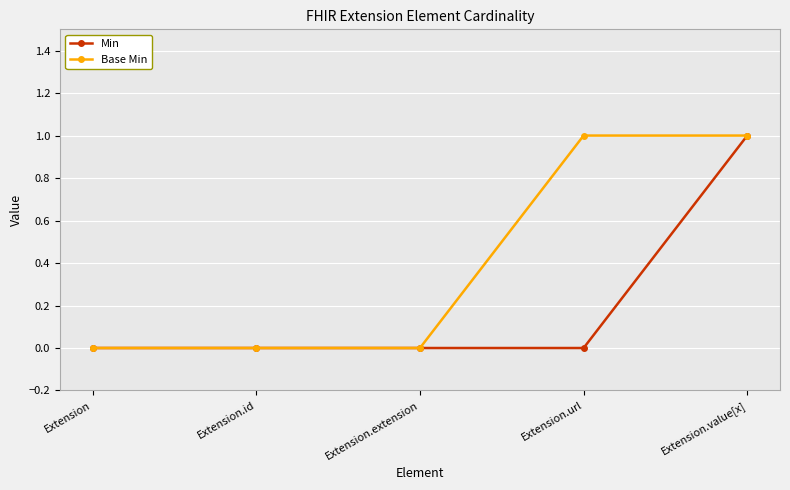

List the series in order of their overall mean, lowest first.

Min, Base Min